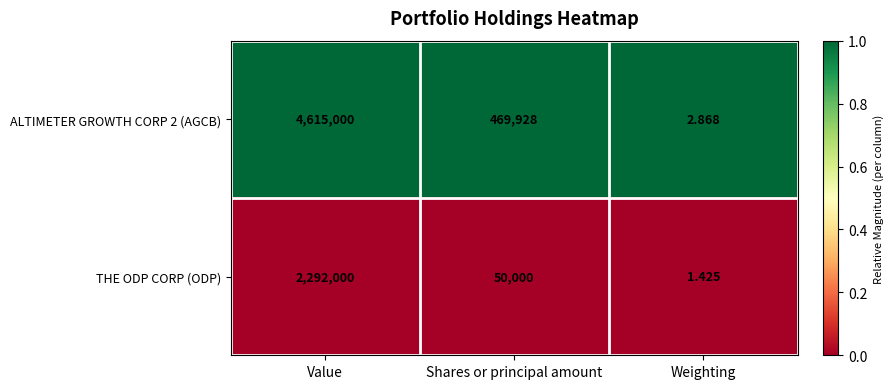

Rank the categories by ALTIMETER GROWTH CORP 2 (AGCB) value from highest to lowest.

Value, Shares or principal amount, Weighting